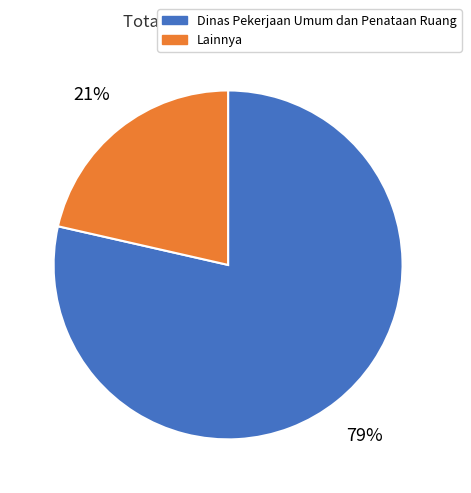

How many slices are in this pie chart?

2